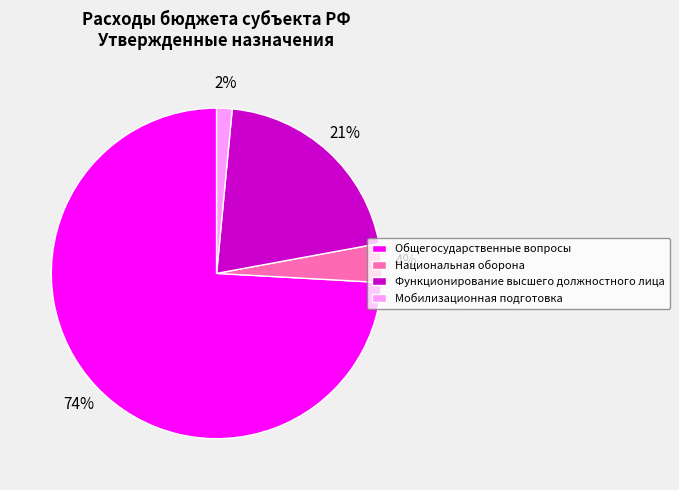

To the nearest percent, what is the average slice percentage?

25%